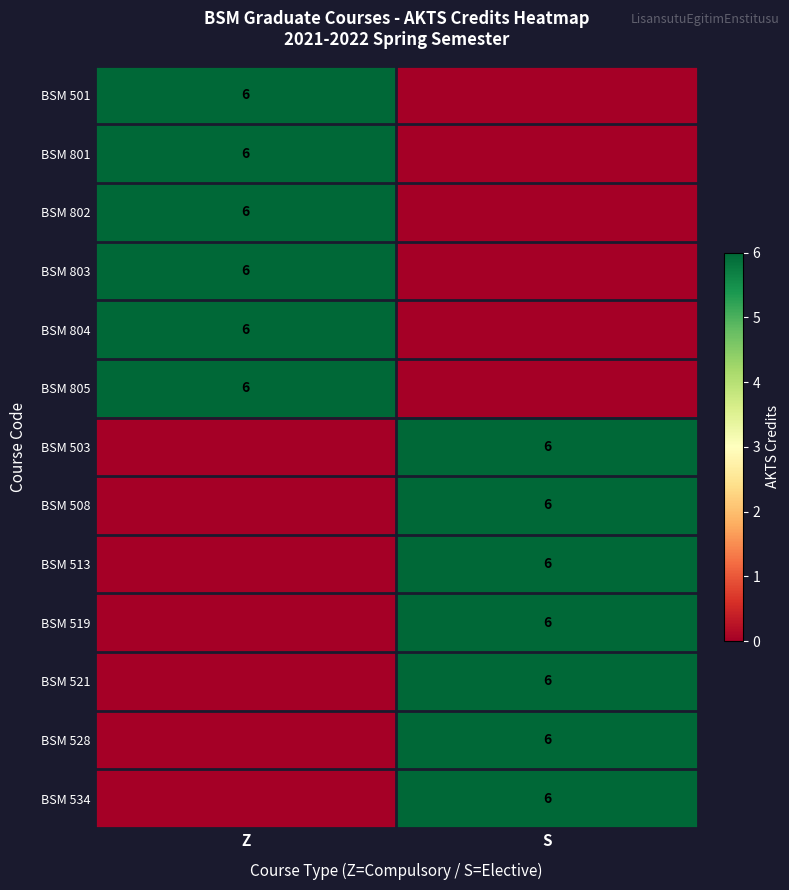

True or false: BSM 534 has a value of 8 at S.

False